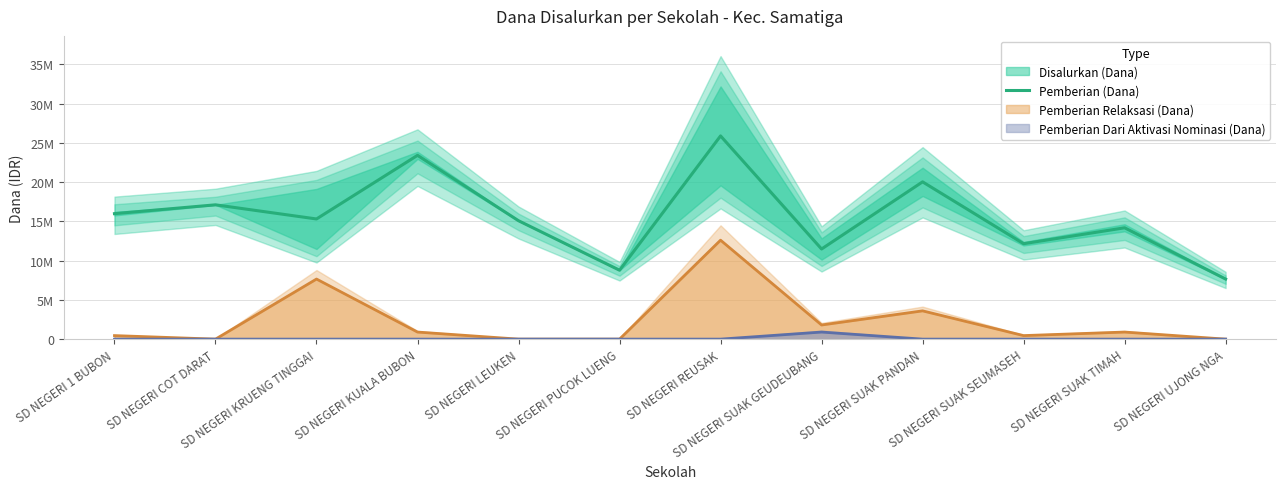

Reading left to right, what are all the values shown in this chart?

15975000	17100000	15300000	23400000	15075000	8775000	25875000	11475000	20025000	12150000	14175000	7650000